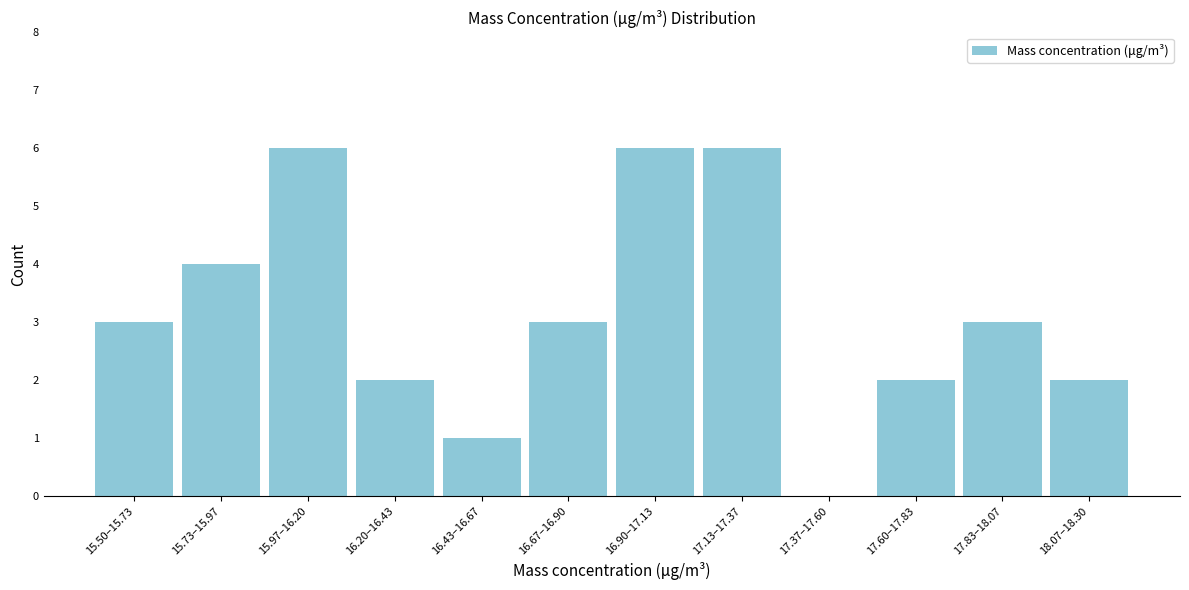

Reading right to left, transcribe all the data shown in this chart.

18.07–18.30=2	17.83–18.07=3	17.60–17.83=2	17.37–17.60=0	17.13–17.37=6	16.90–17.13=6	16.67–16.90=3	16.43–16.67=1	16.20–16.43=2	15.97–16.20=6	15.73–15.97=4	15.50–15.73=3